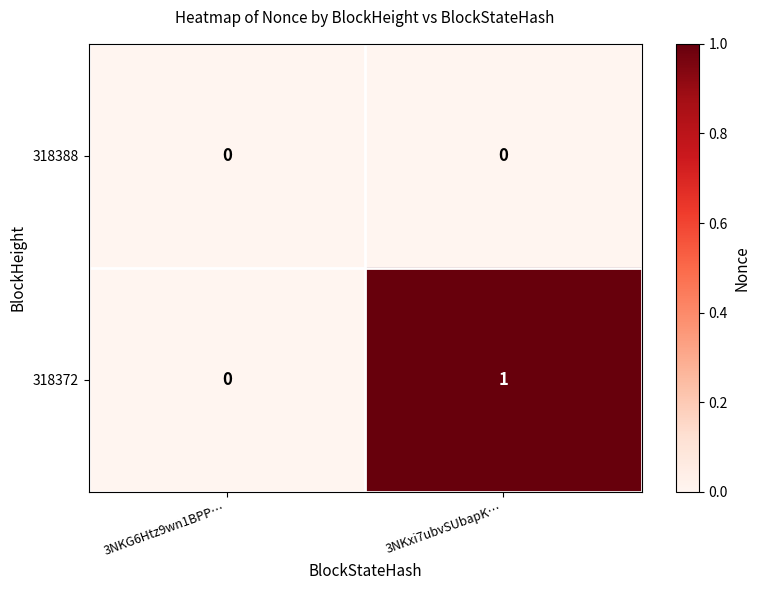

True or false: 318388 has a value of 0 at 3NKG6Htz9wn1BPP….

True